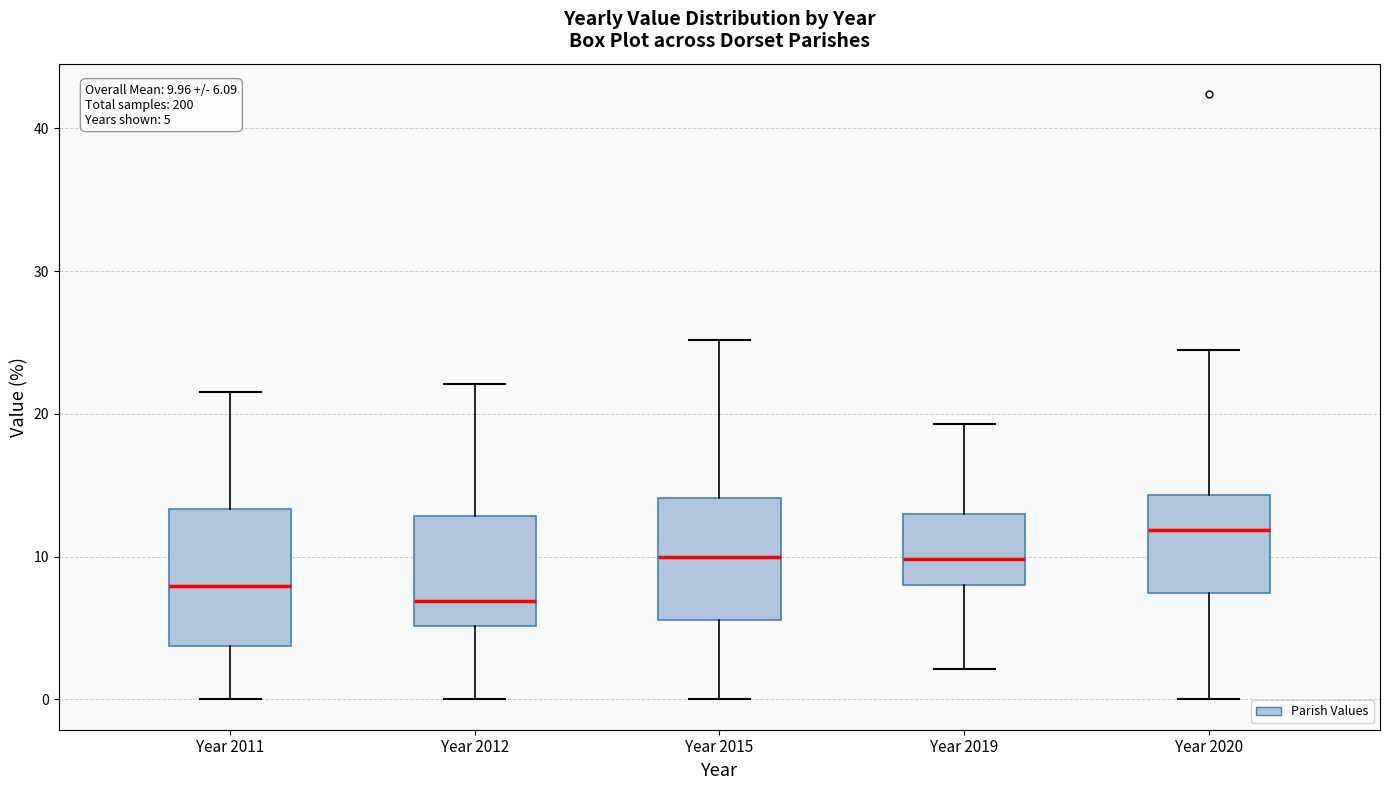

Which box has the highest median line?

Year 2020